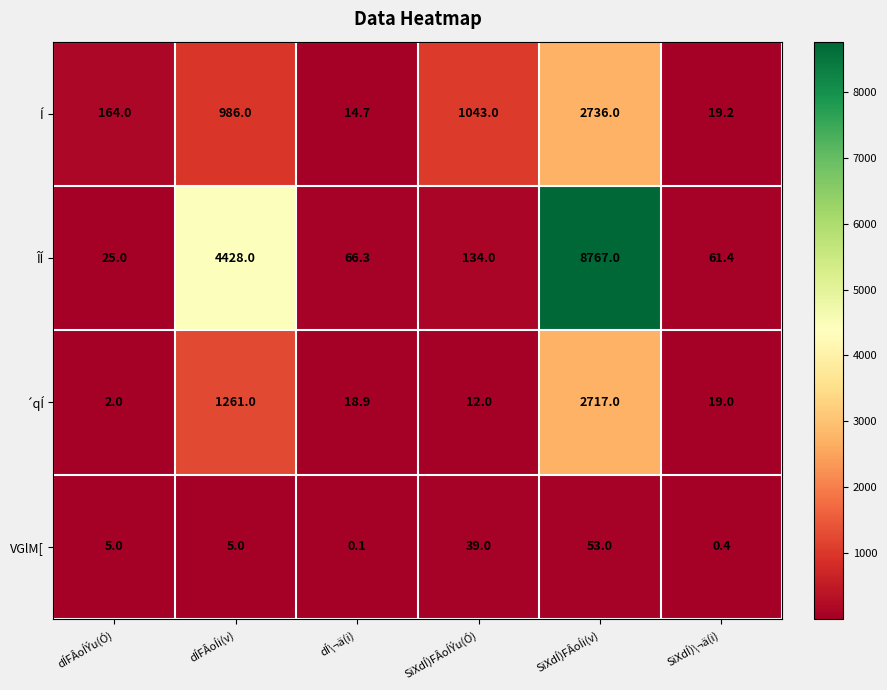

How many values in the ÎÍ series are below 134?

3